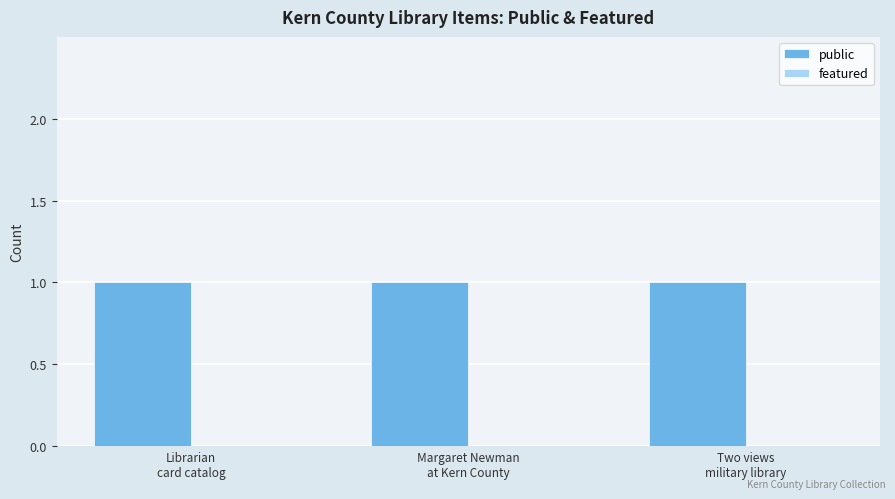

What is the label of the 1st bar from the right?

Two views
military library